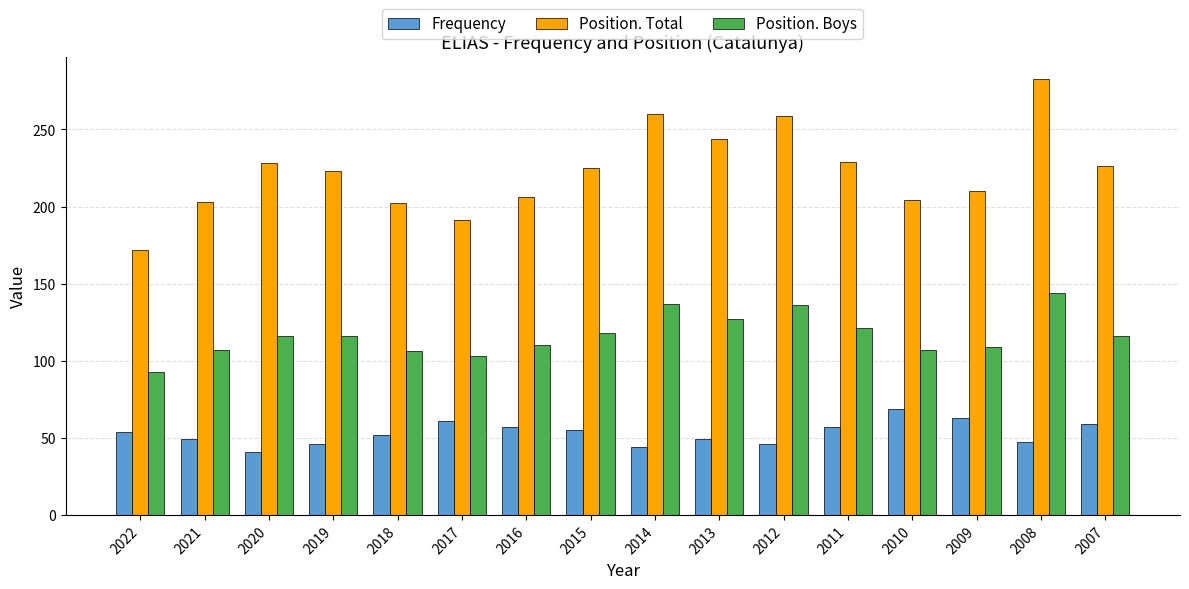

Which series changed the most between 2011 and 2009?

Position. Total